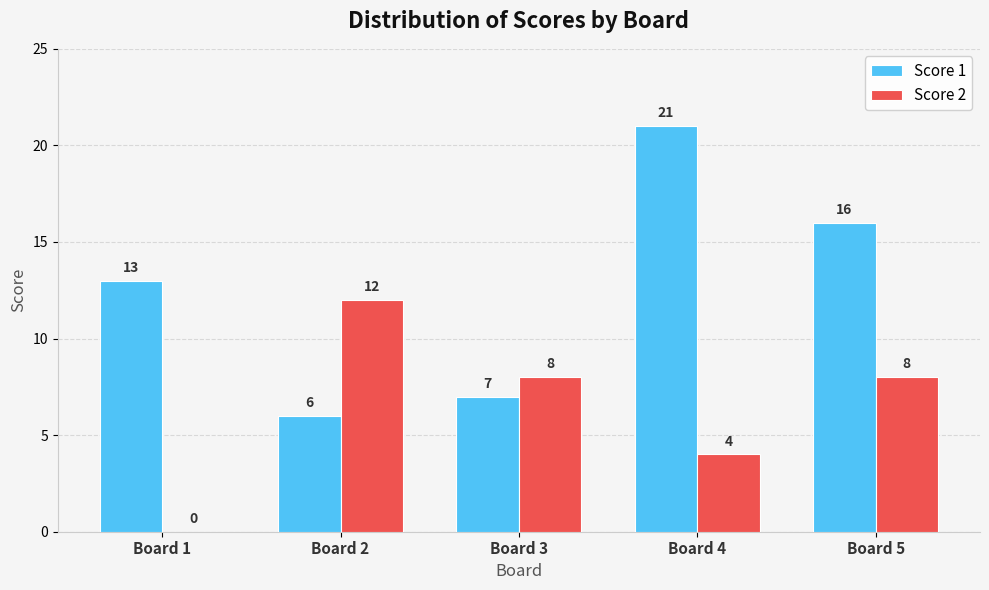

What is the sum of all Score 2 values?

32